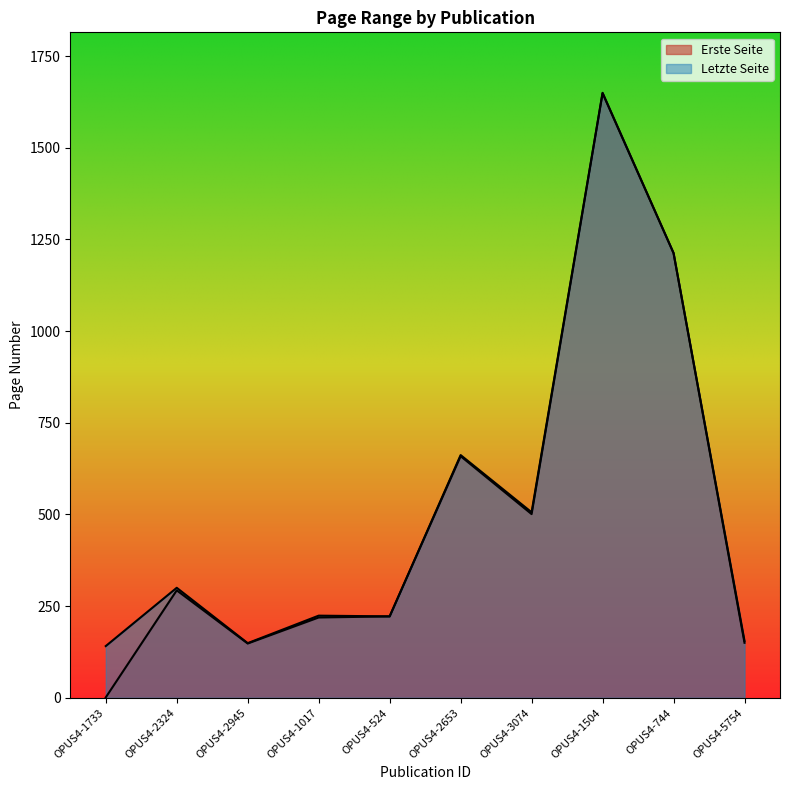

True or false: Letzte Seite has more than 0 points higher than both neighbors.

True